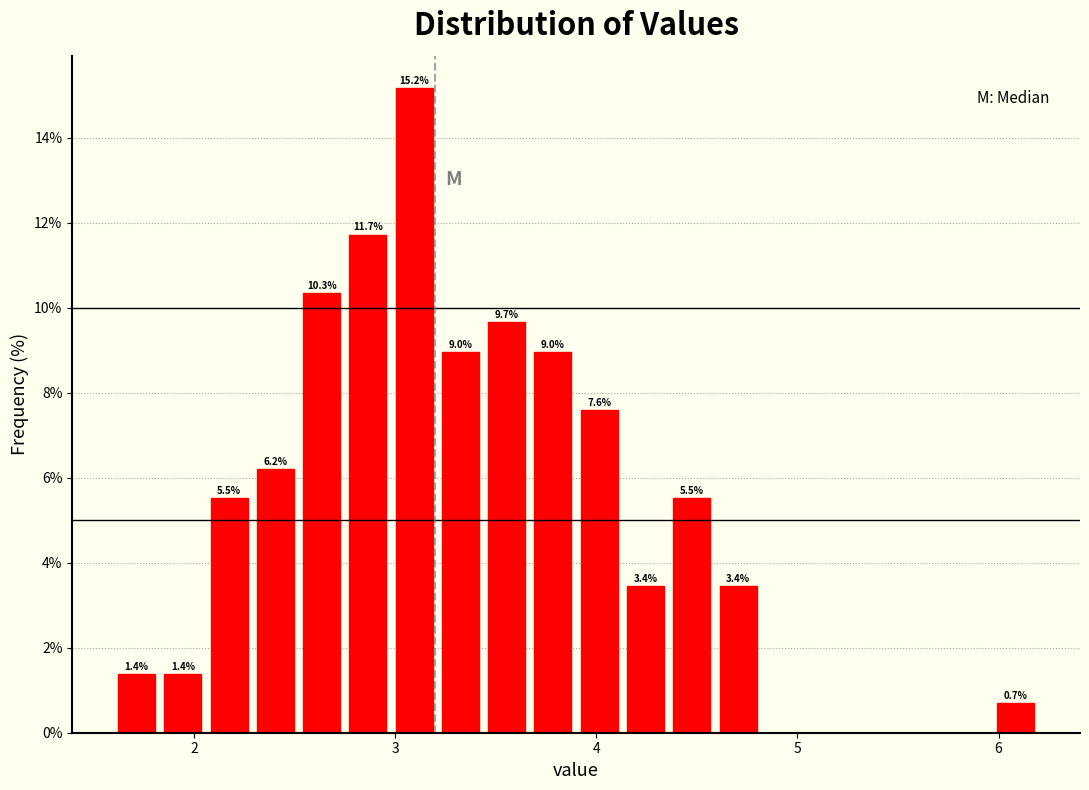

Read against the x-axis, roughly where is the centre of the tallest bar?

3.1